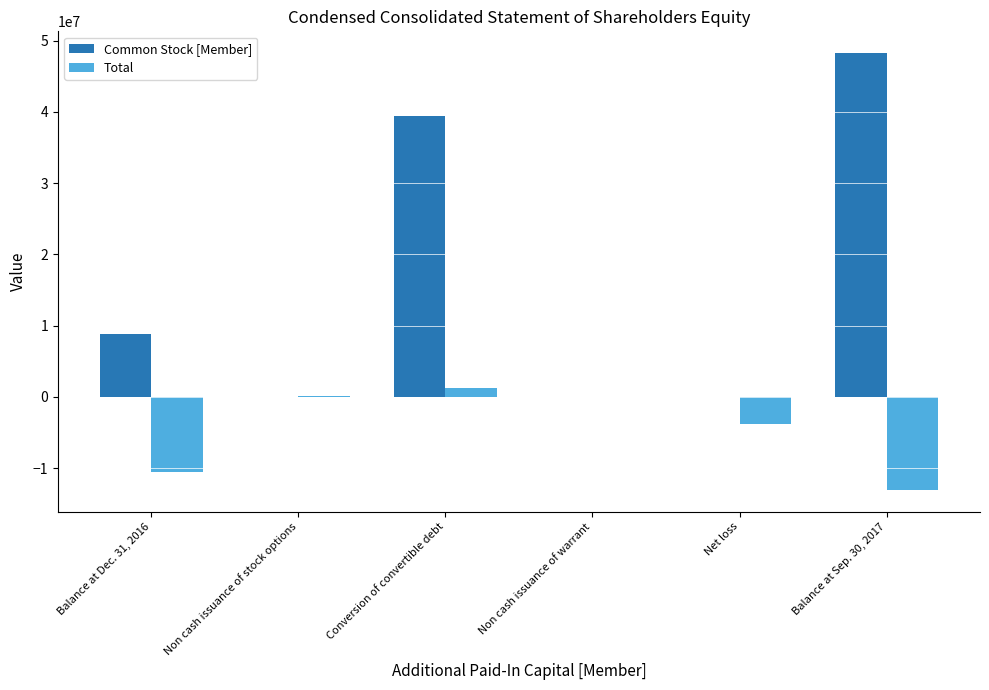

True or false: Common Stock [Member] has a value of -21811441 at Non cash issuance of stock options.

False